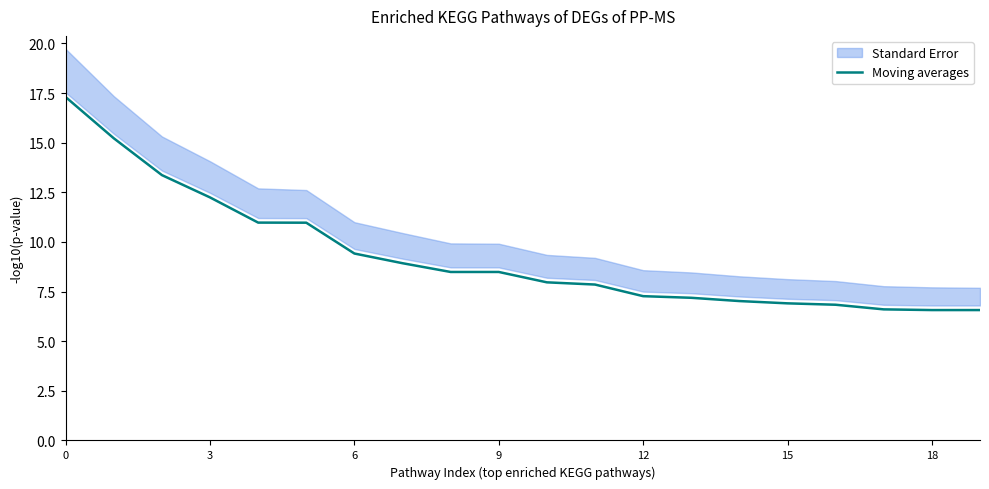

What is the average value?

9.3